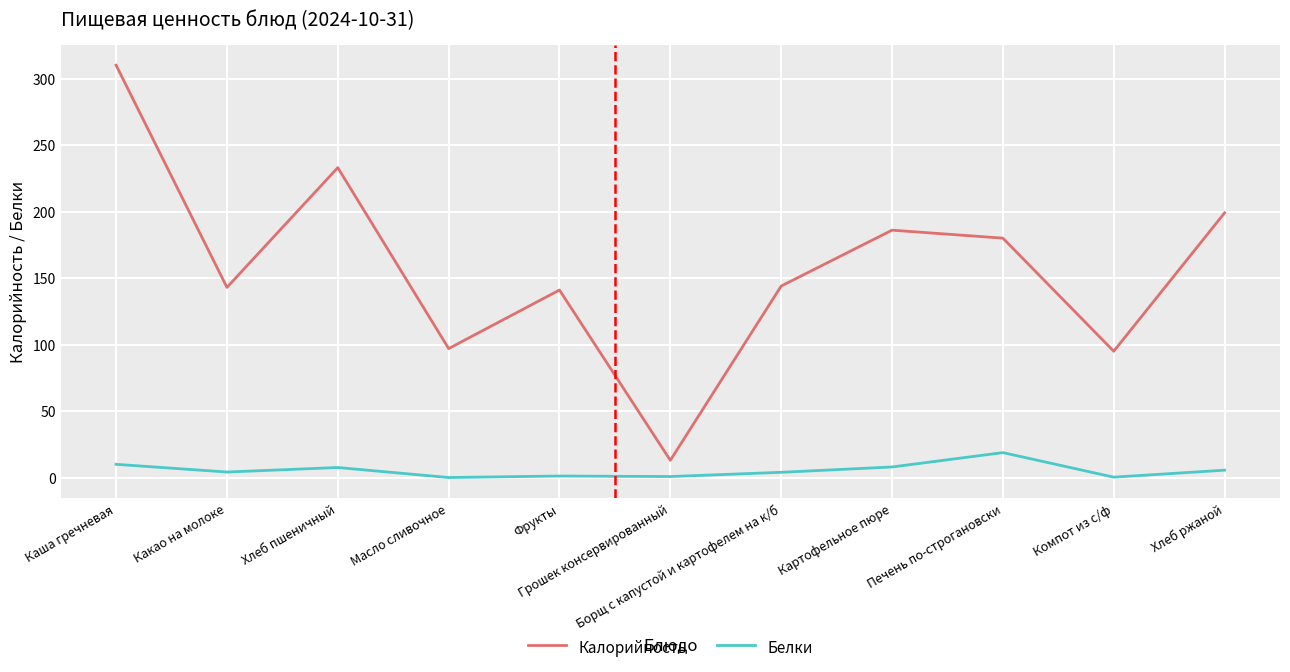

Which series has the widest spread of values?

Калорийность